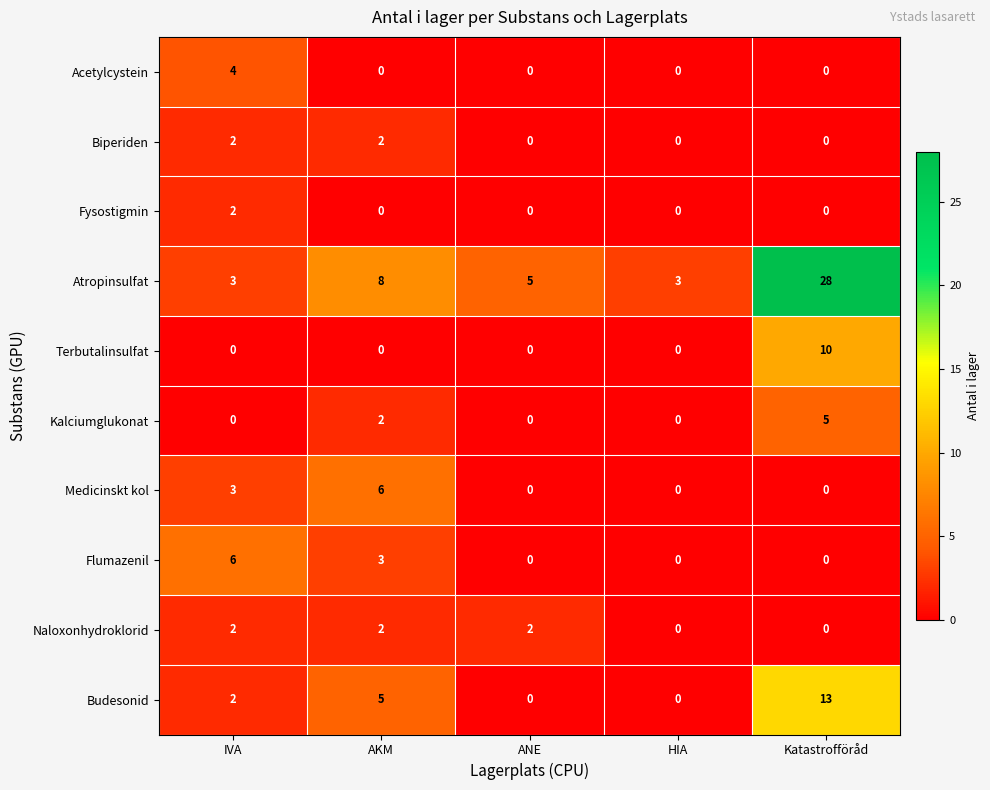

At how many categories does at least one series exceed 4?

4